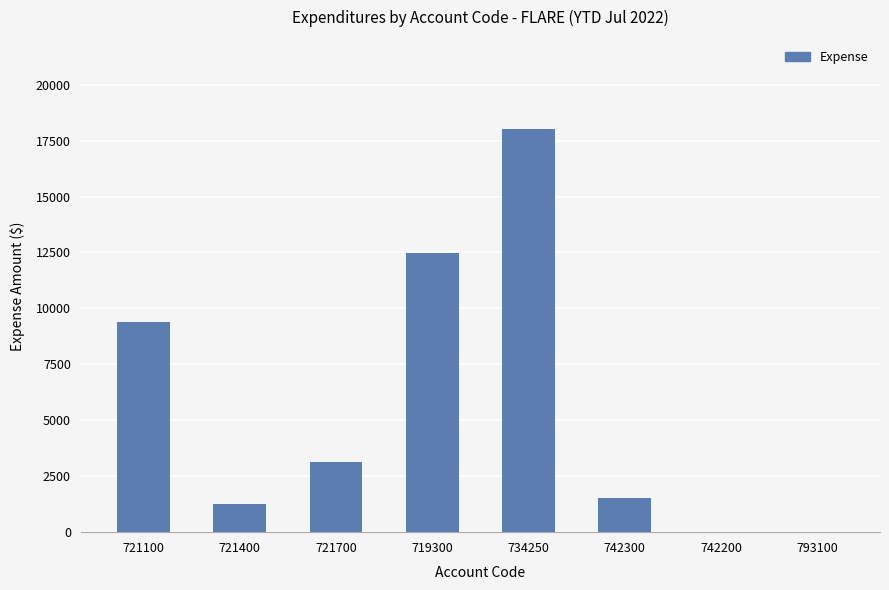

Where is the data nearest to the value 9000?

721100